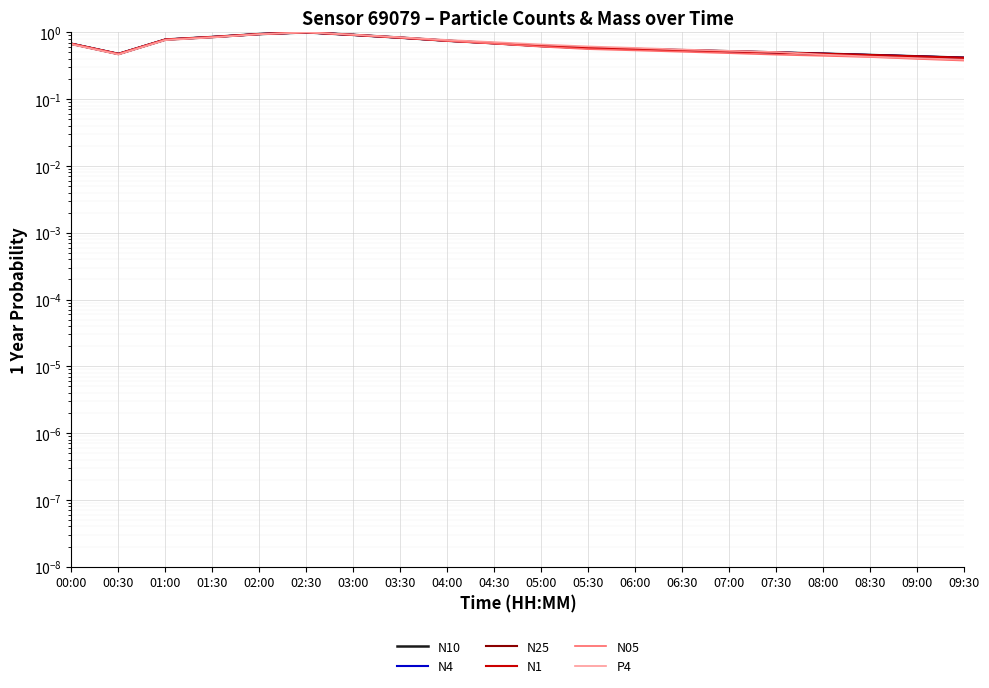

The P4 series shows 0.1 at 09:00. True or false?

False